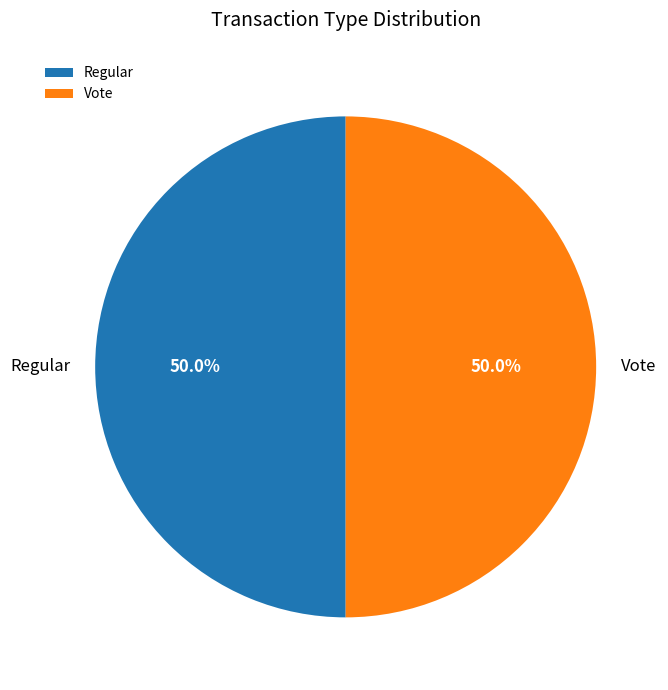

Is the sum of Vote and Regular greater than half?

Yes